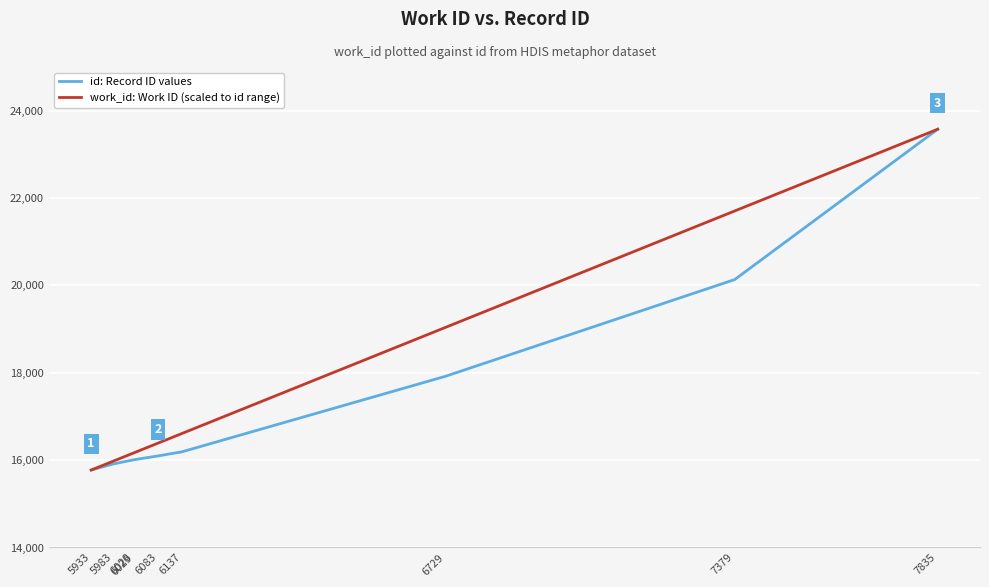

Which series changed the most between 5983 and 6083?

work_id: Work ID (scaled to id range)